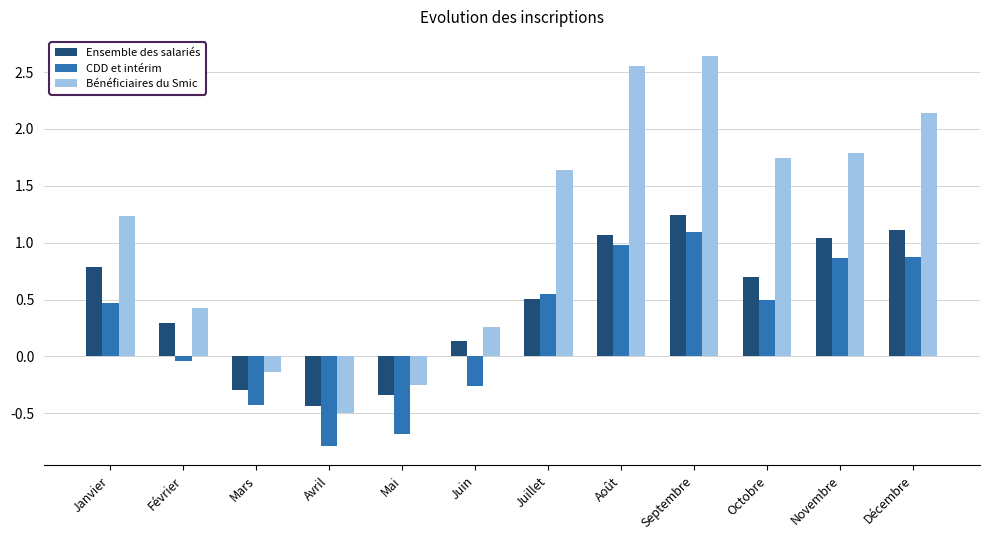

How many groups of bars are there?

12